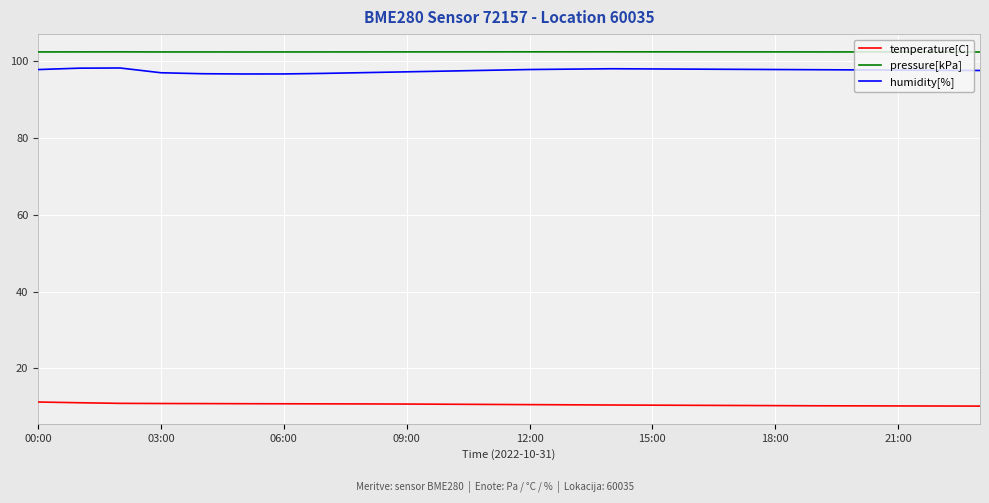

List the series in order of their peak value, highest first.

pressure[kPa], humidity[%], temperature[C]